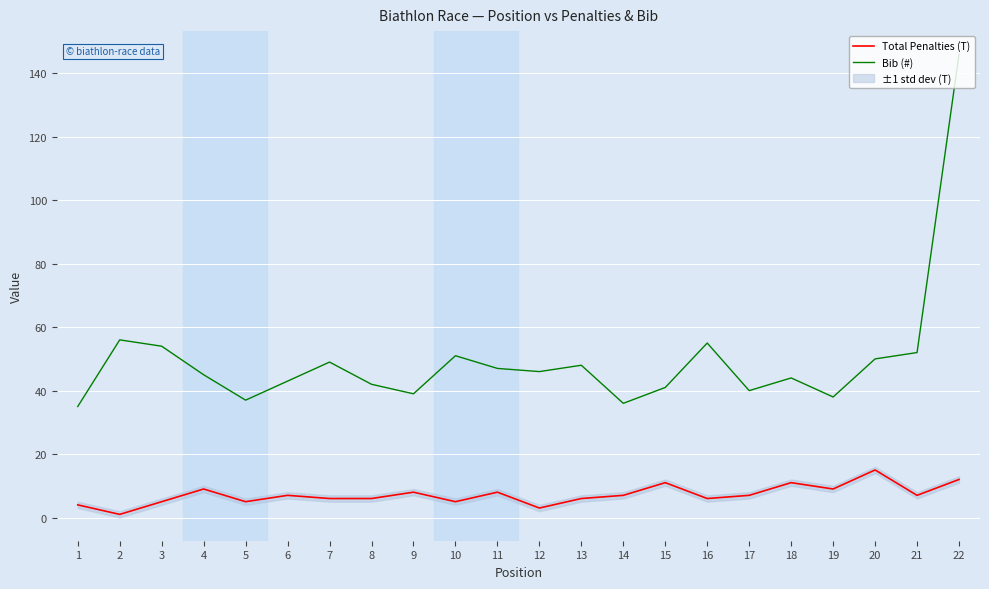

What is the difference between the second highest and minimum values in the Total Penalties (T) series?

11